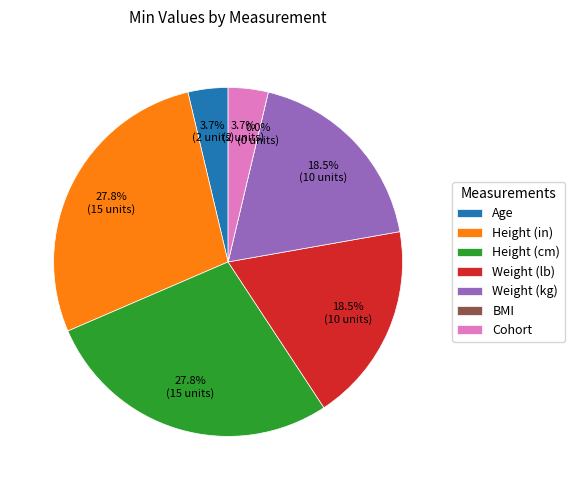

Which category has the smallest portion of the pie?

BMI